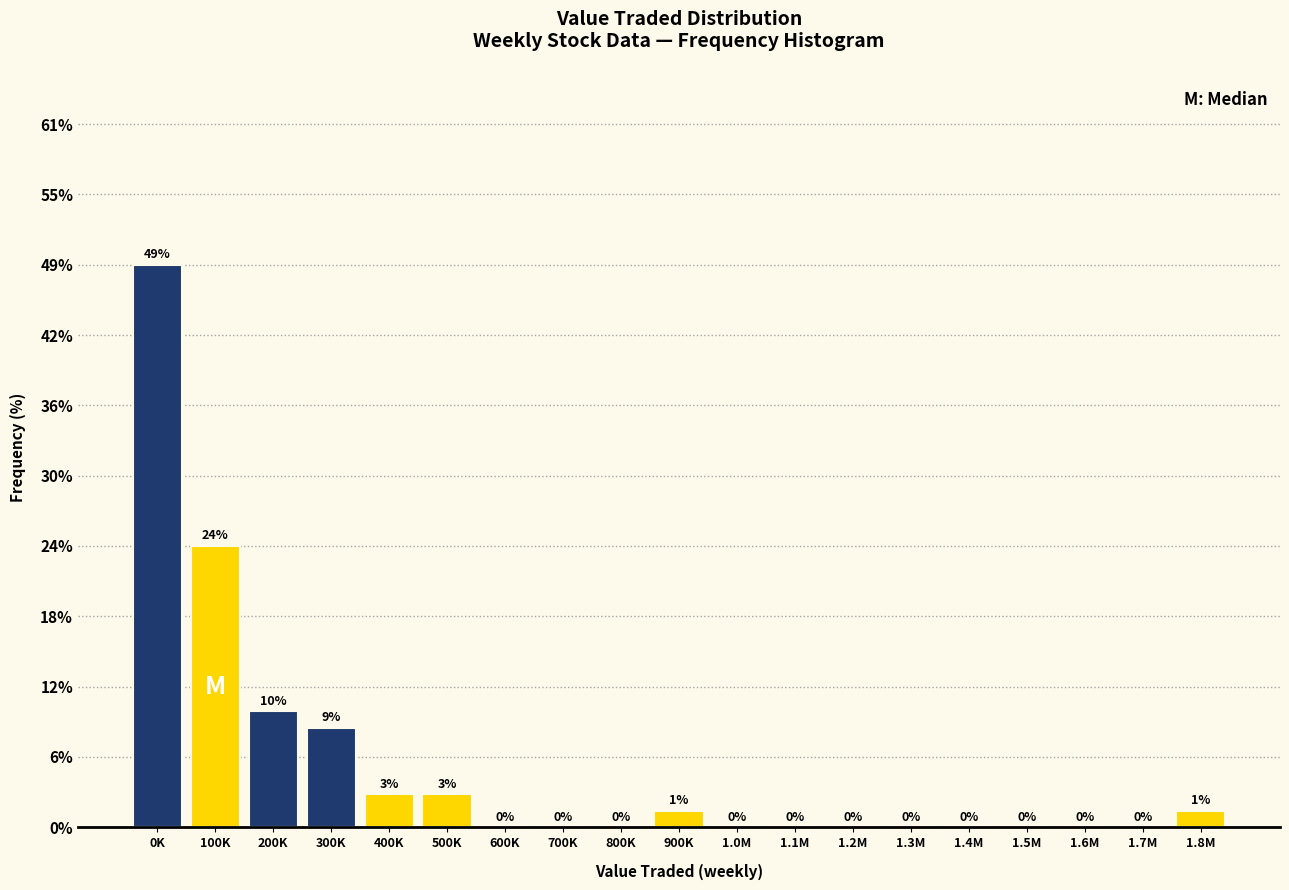

What is the sum of all values?

100.0